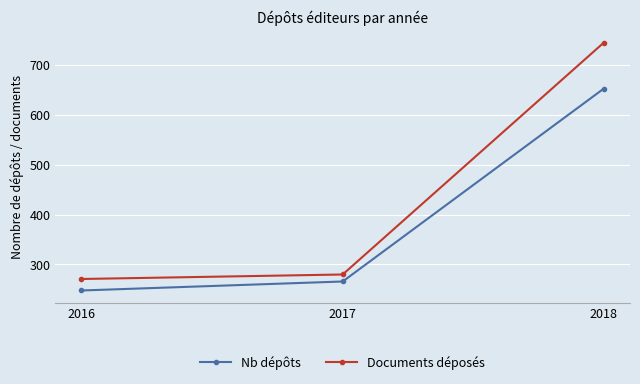

How many distinct data groups are displayed?

2